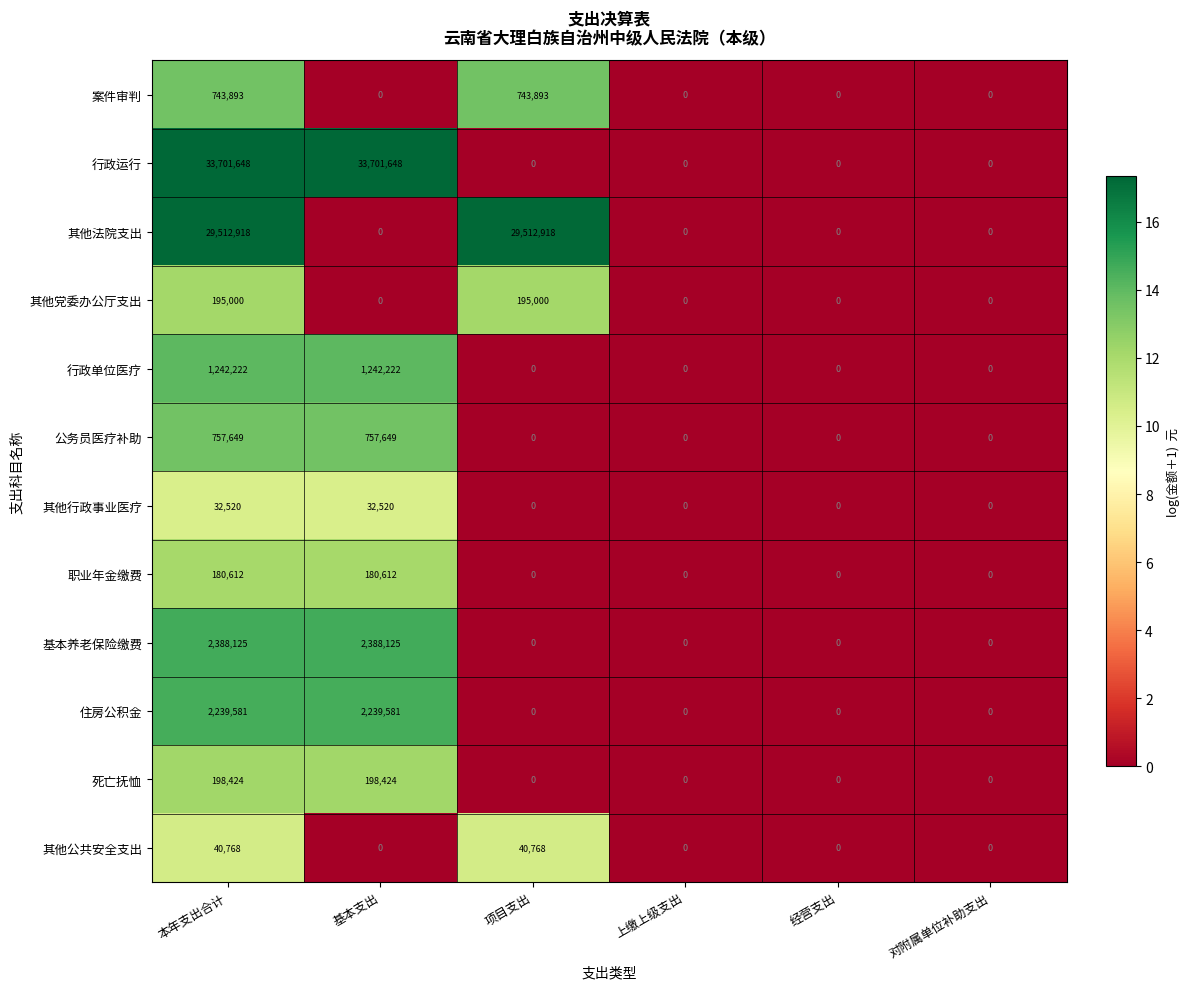

How many 其他法院支出 values are between 0 and 29512918?

6